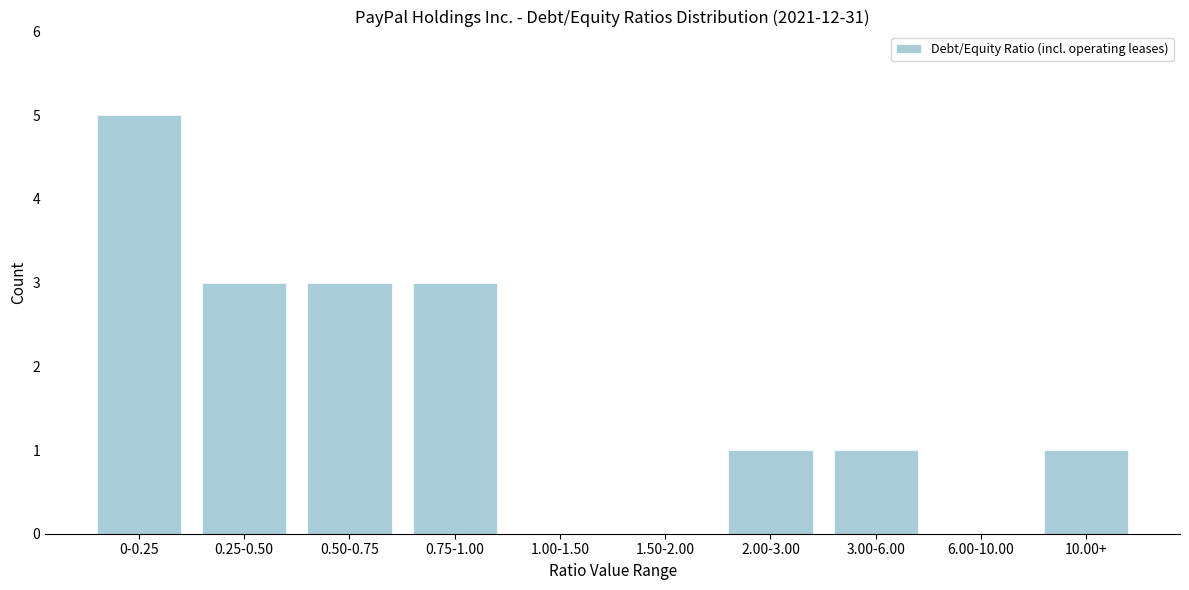

Reading right to left, transcribe all the data shown in this chart.

10.00+=1	6.00-10.00=0	3.00-6.00=1	2.00-3.00=1	1.50-2.00=0	1.00-1.50=0	0.75-1.00=3	0.50-0.75=3	0.25-0.50=3	0-0.25=5